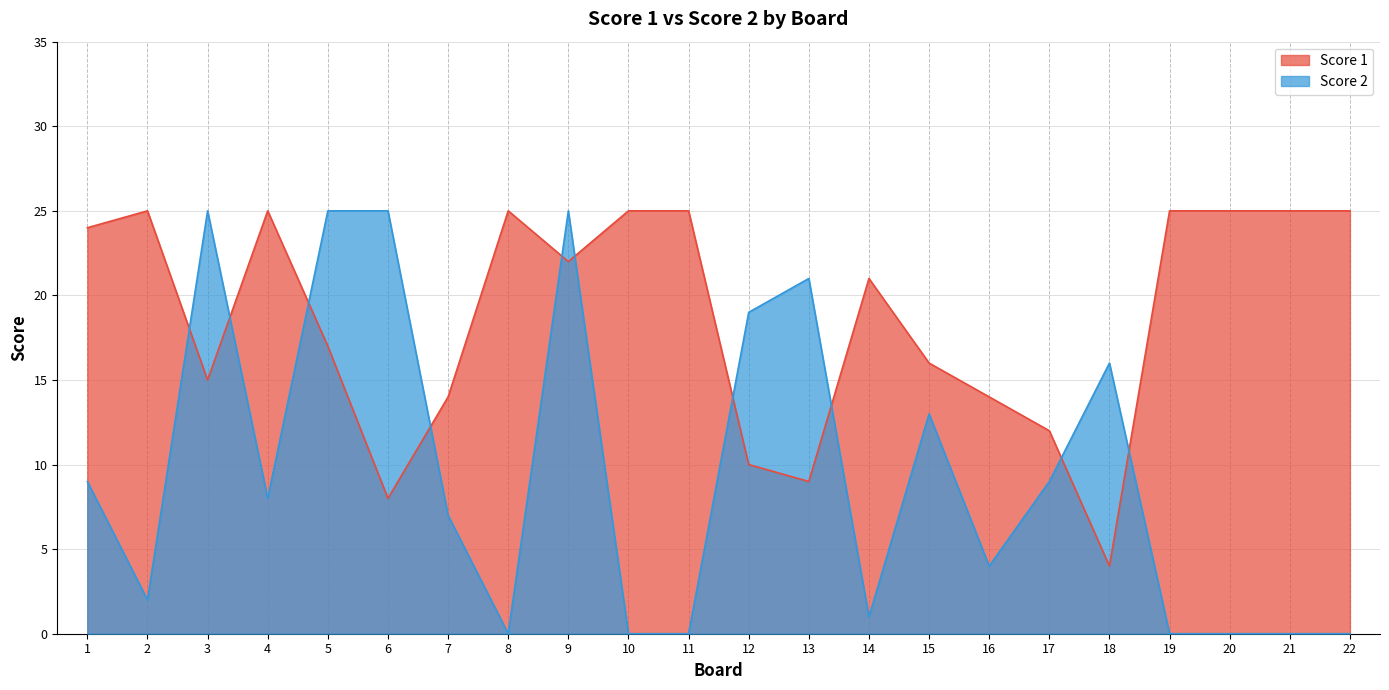

At how many categories does at least one series exceed 22?

14